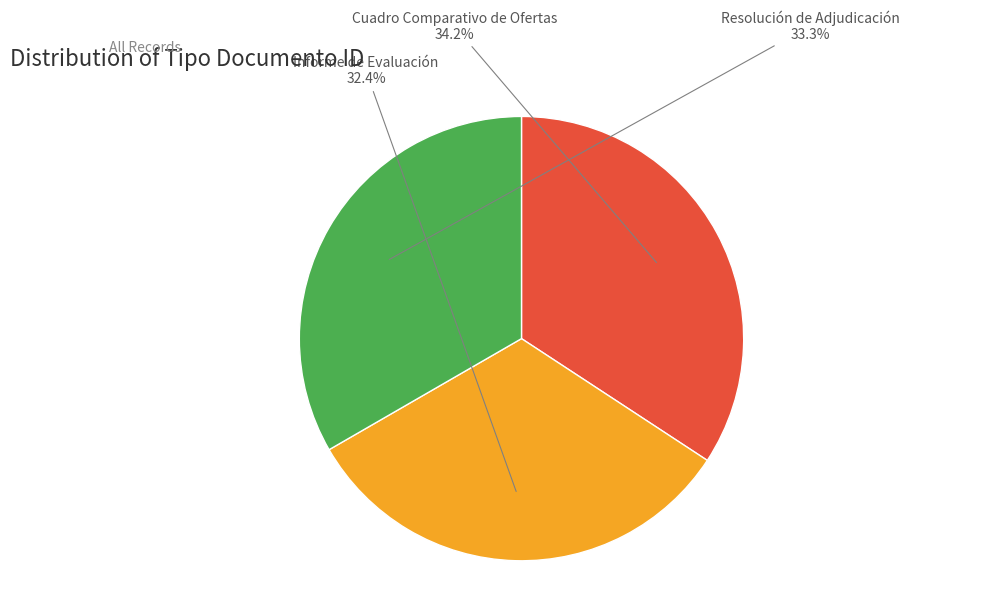

To the nearest percent, what is the average slice percentage?

33%